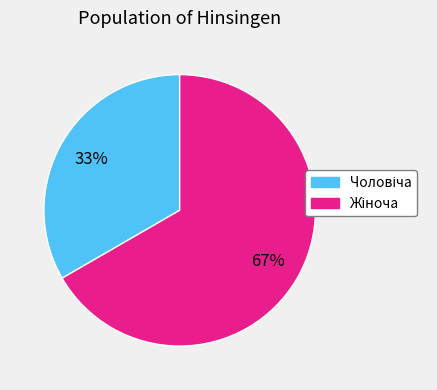

To the nearest percent, what is the average slice percentage?

50%